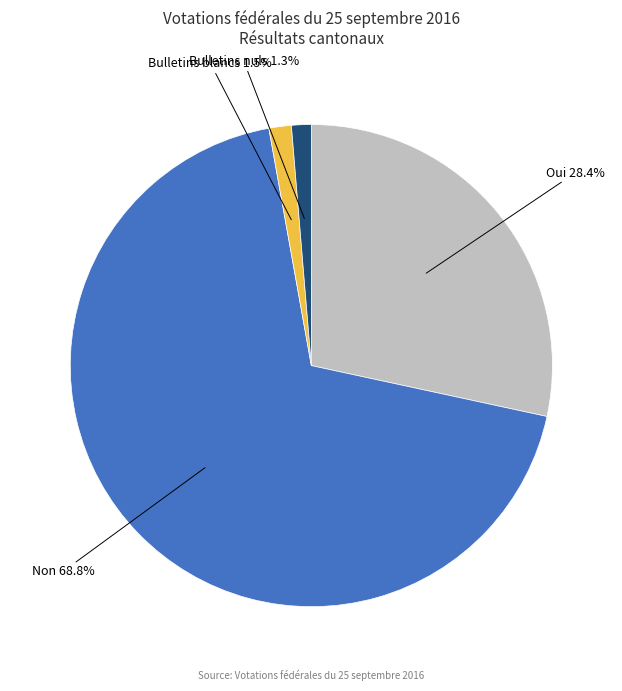

To the nearest percent, what percentage of the pie is Non?

69%